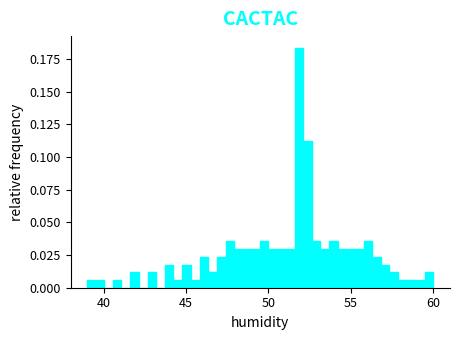

Read against the x-axis, roughly where is the centre of the tallest bar?

52.0